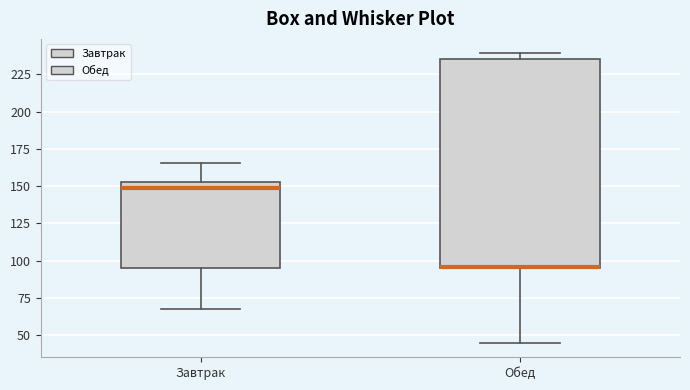

Reading left to right, transcribe this box plot: for each box, give where its median line is, the range the box spans, and where its two whiskers end, as read against the y-axis. The values are not printed on the chart, so give them approximately, as read against the axis.

Завтрак: median 150, box 95 to 155, whiskers 65 to 165
Обед: median 95, box 95 to 235, whiskers 45 to 240